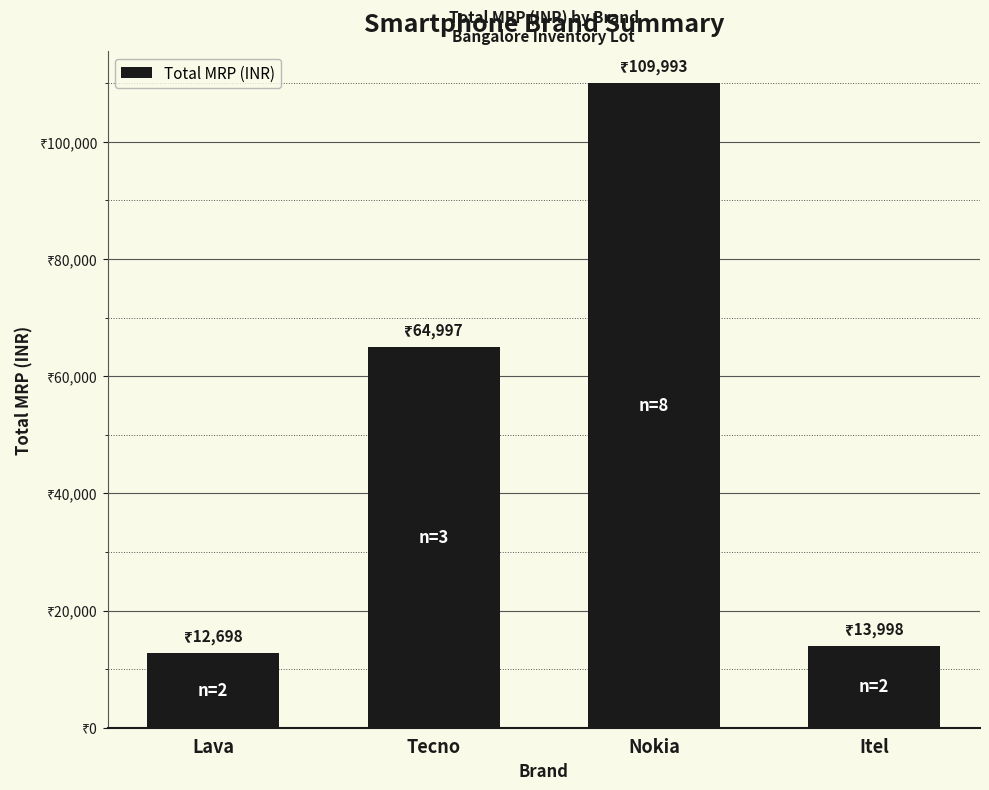

Are the bars horizontal?

No